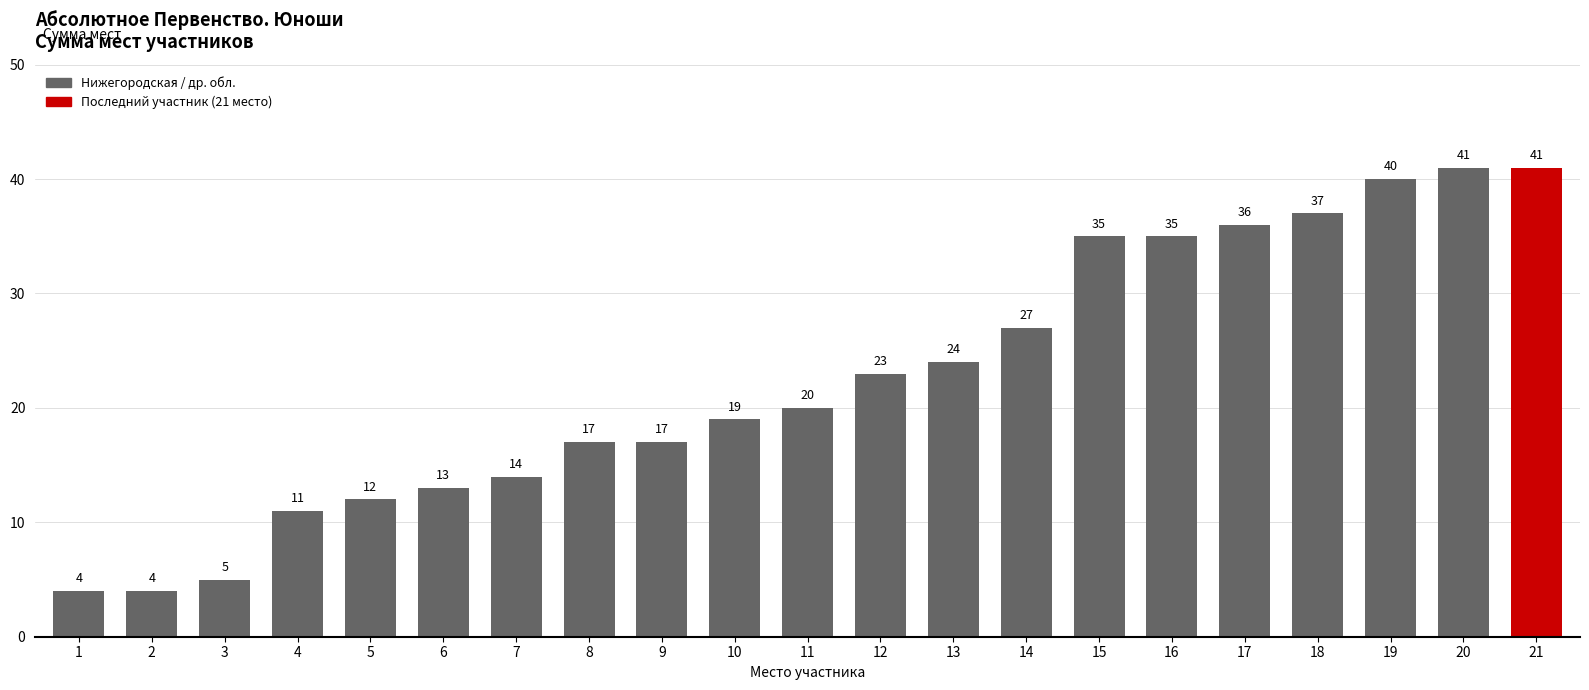

What is the difference between the values at 11 and 1?

16